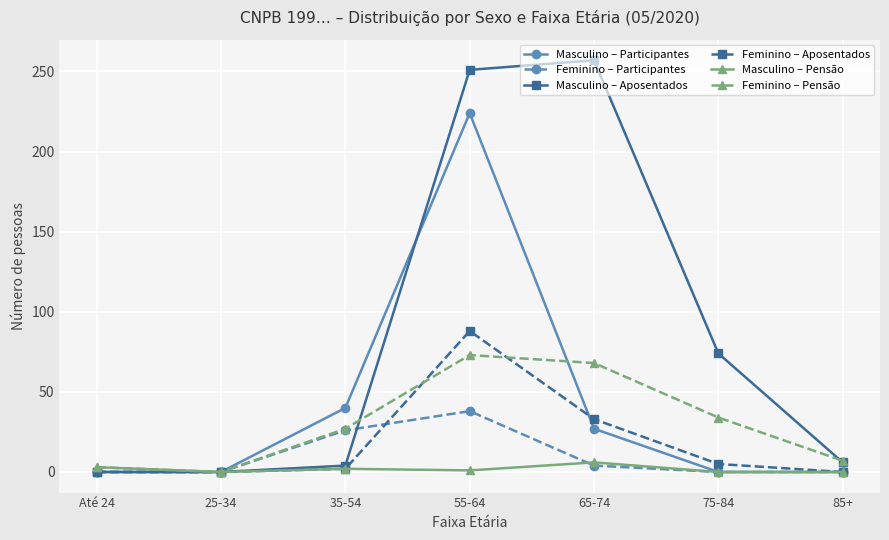

Which label corresponds to the largest value in the chart?

65-74